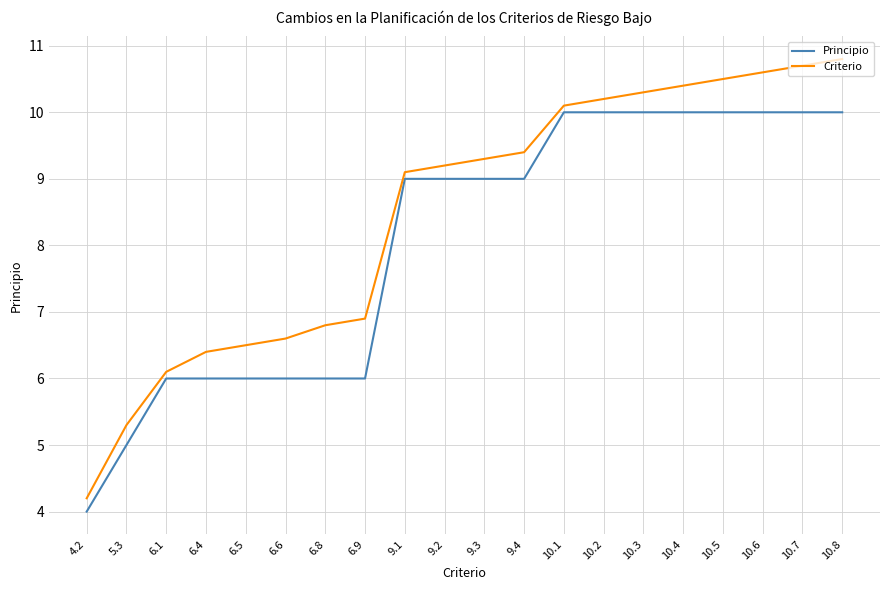

What is the minimum value shown in the chart?

4.0